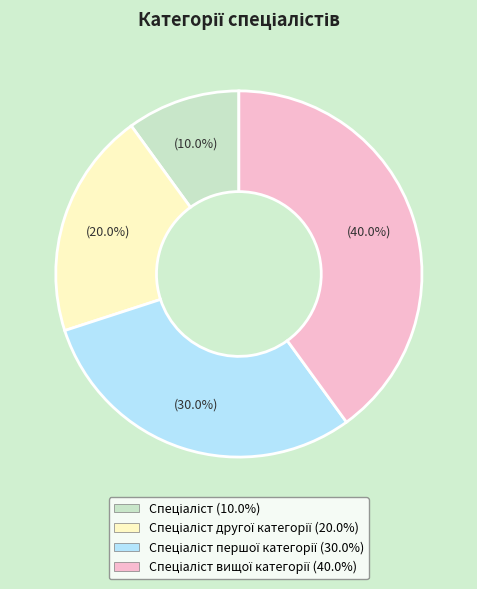

Is there a majority slice in this chart?

No